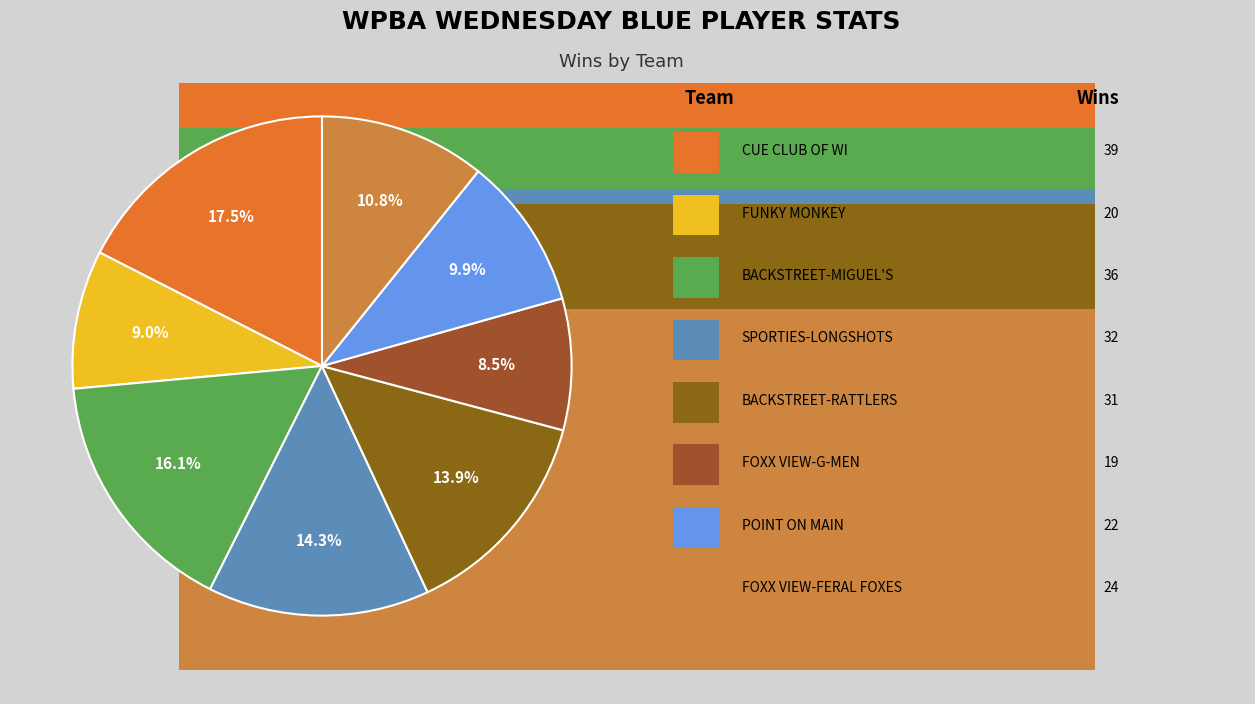

Is the sum of FOXX VIEW-G-MEN and BACKSTREET-RATTLERS greater than half?

No